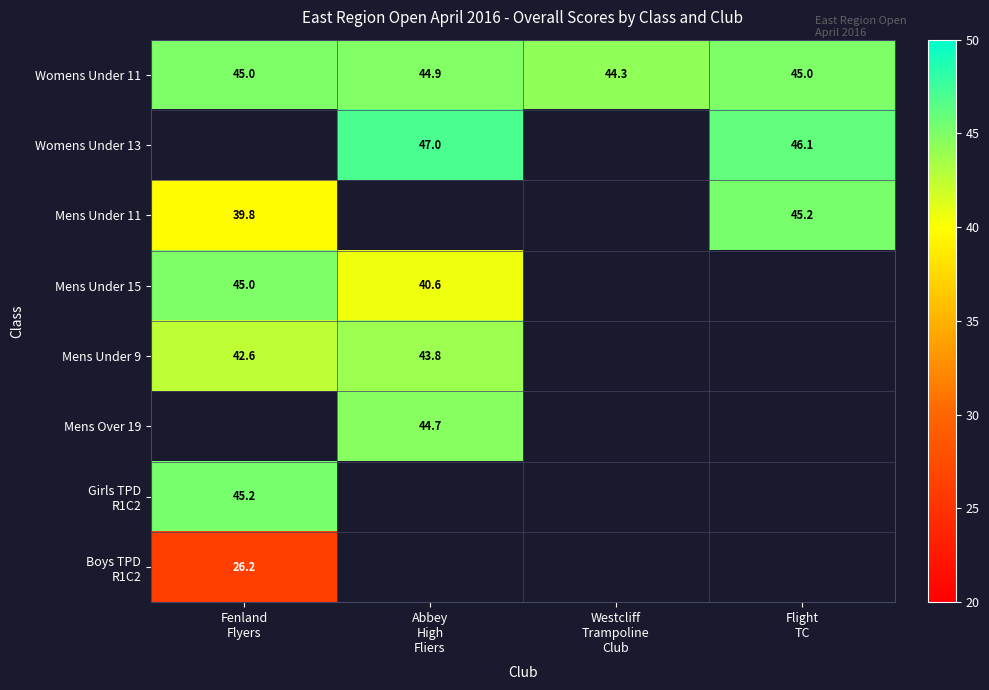

What is the highest value of the Womens Under 11 series?

45.0